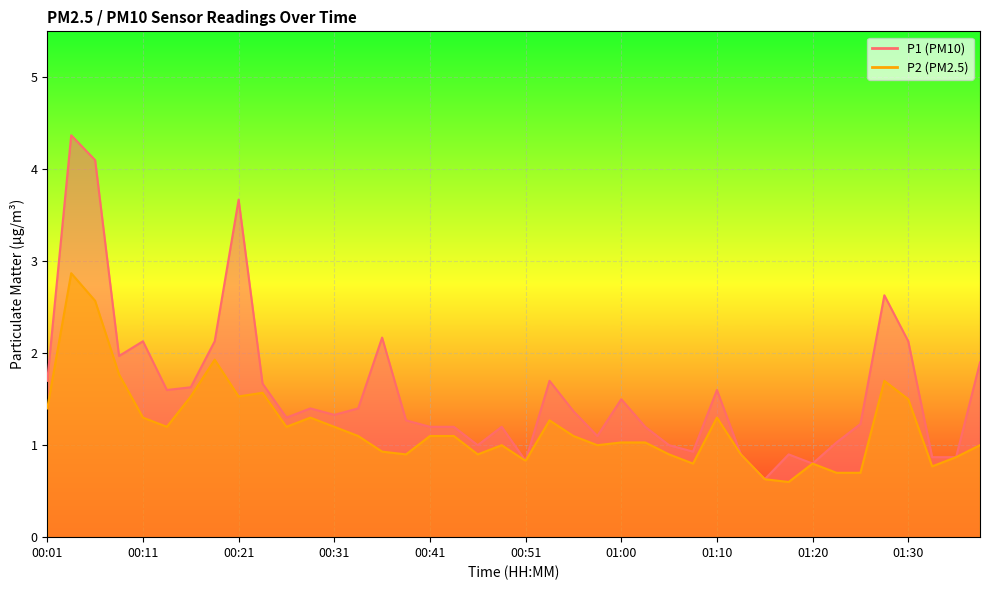

At which label is P1 closest to 2?

00:09